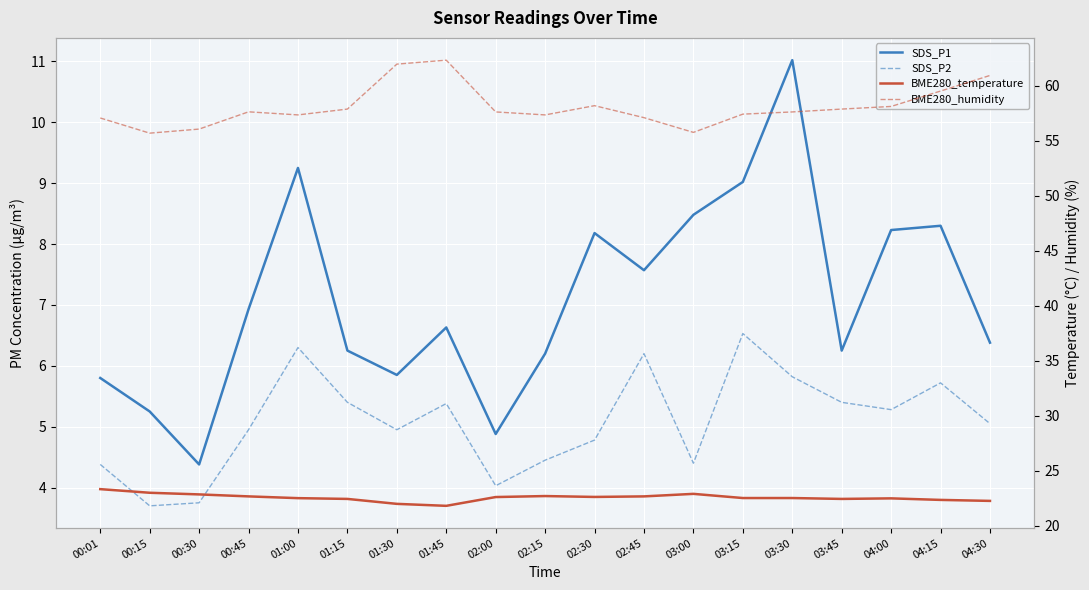

True or false: BME280_temperature and SDS_P1 cross at least once.

False